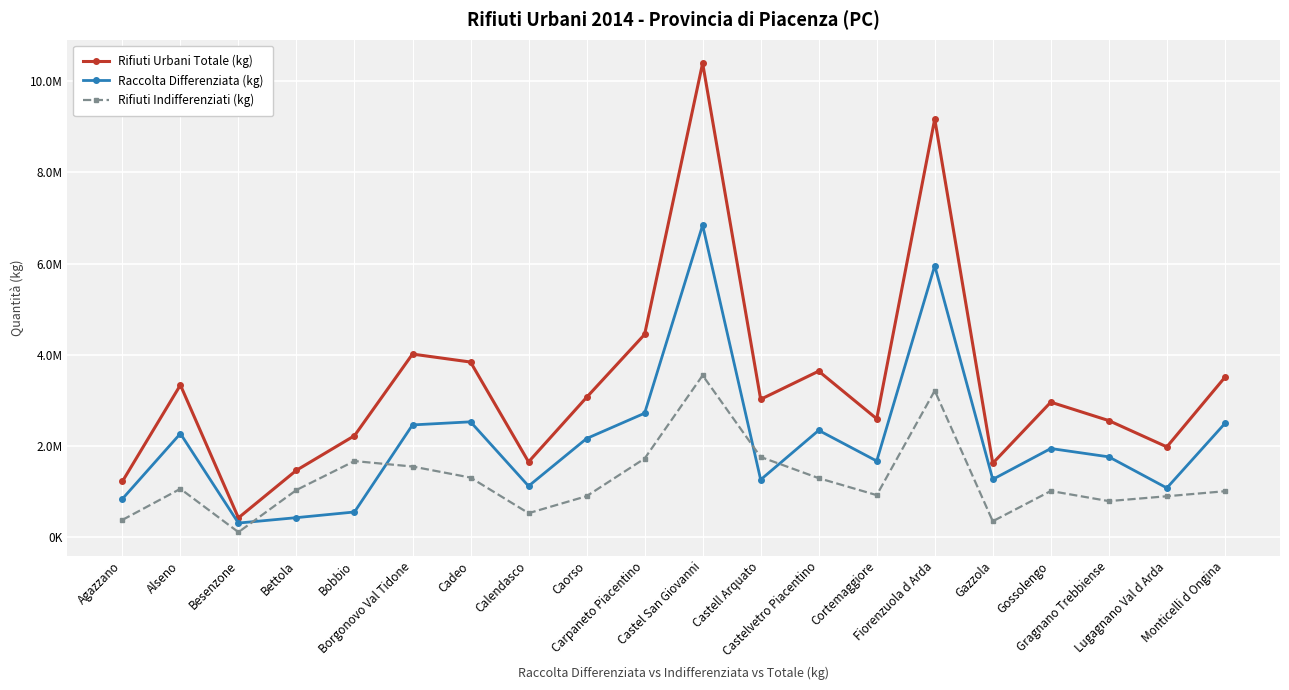

Is the value of Rifiuti Urbani Totale (kg) at Castell Arquato greater than the value of Raccolta Differenziata (kg) at Bettola?

Yes